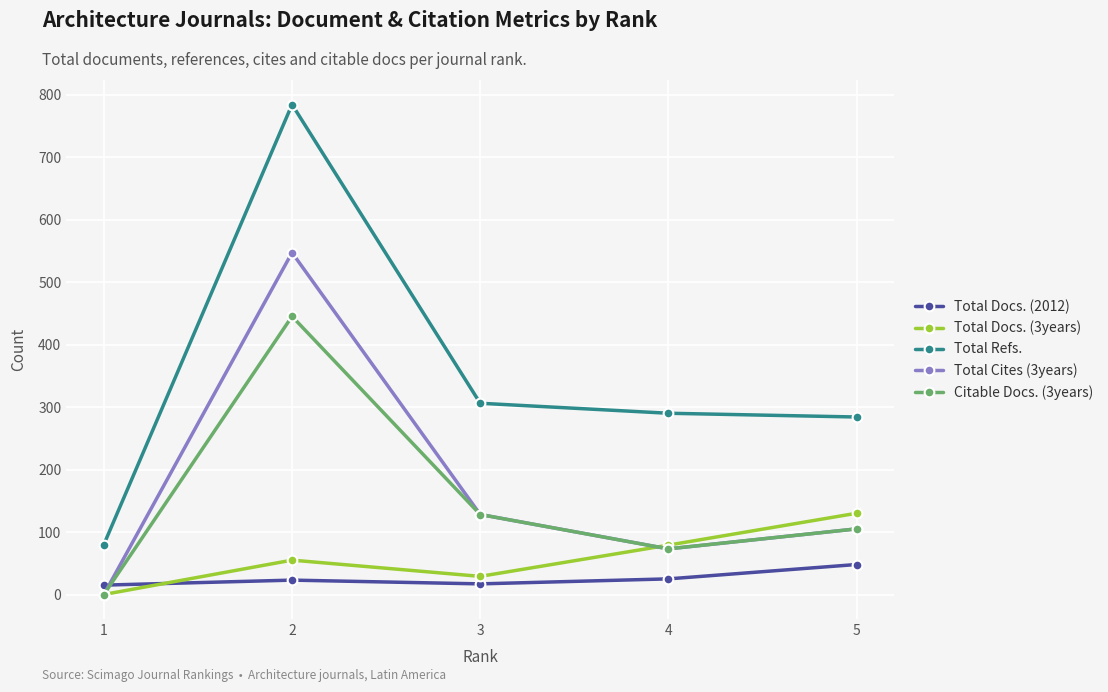

What are all the series names shown in the legend?

Total Docs. (2012), Total Docs. (3years), Total Refs., Total Cites (3years), Citable Docs. (3years)